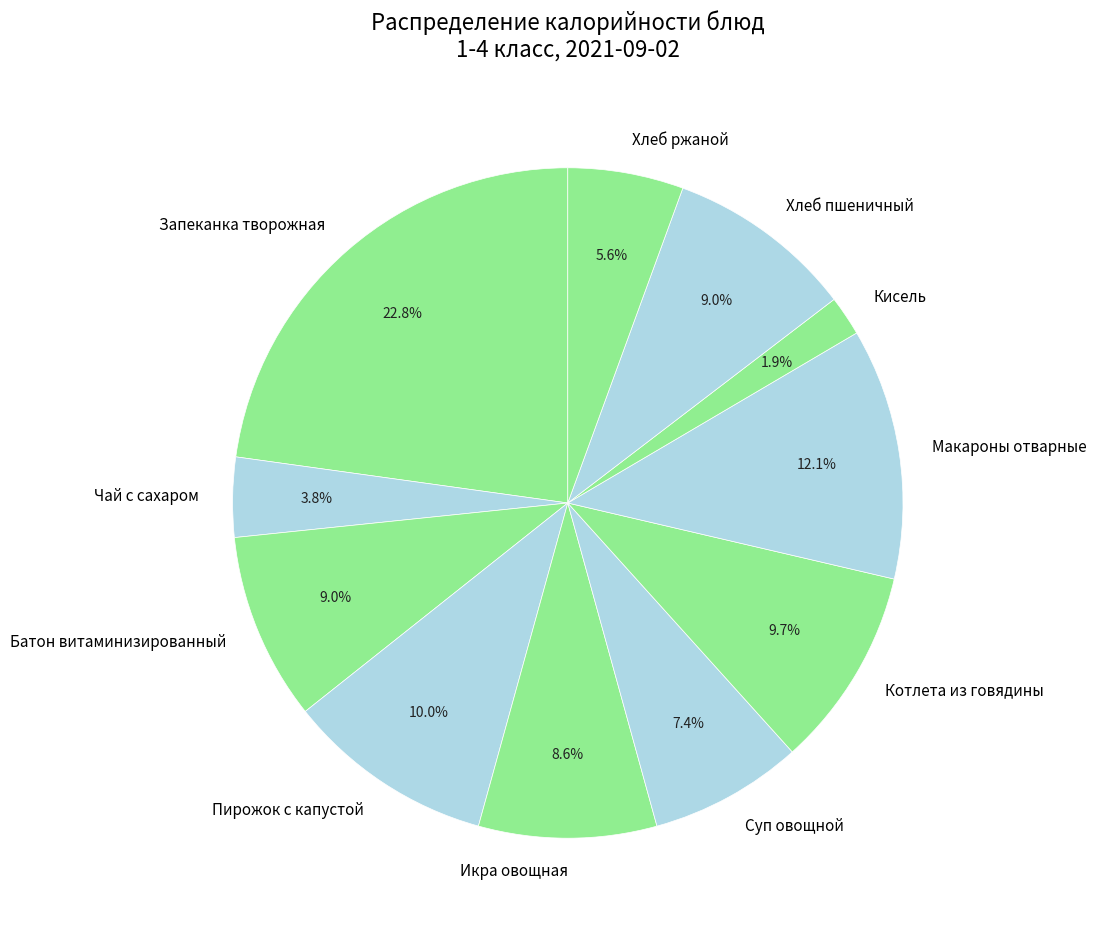

What is the ratio of the value at Суп овощной to the value at Хлеб пшеничный?

0.8